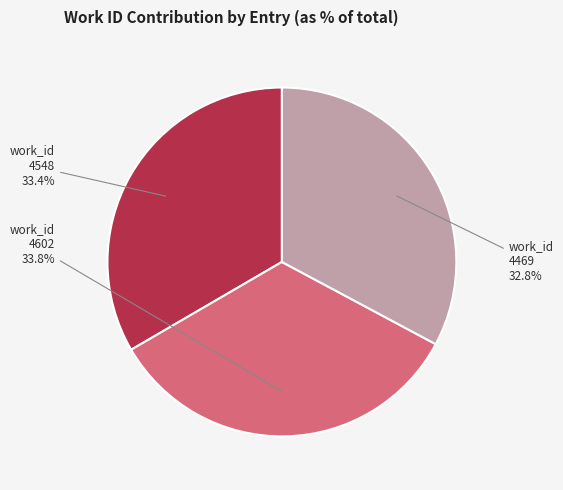

Does work_id 4548 account for over 50% of the chart?

No